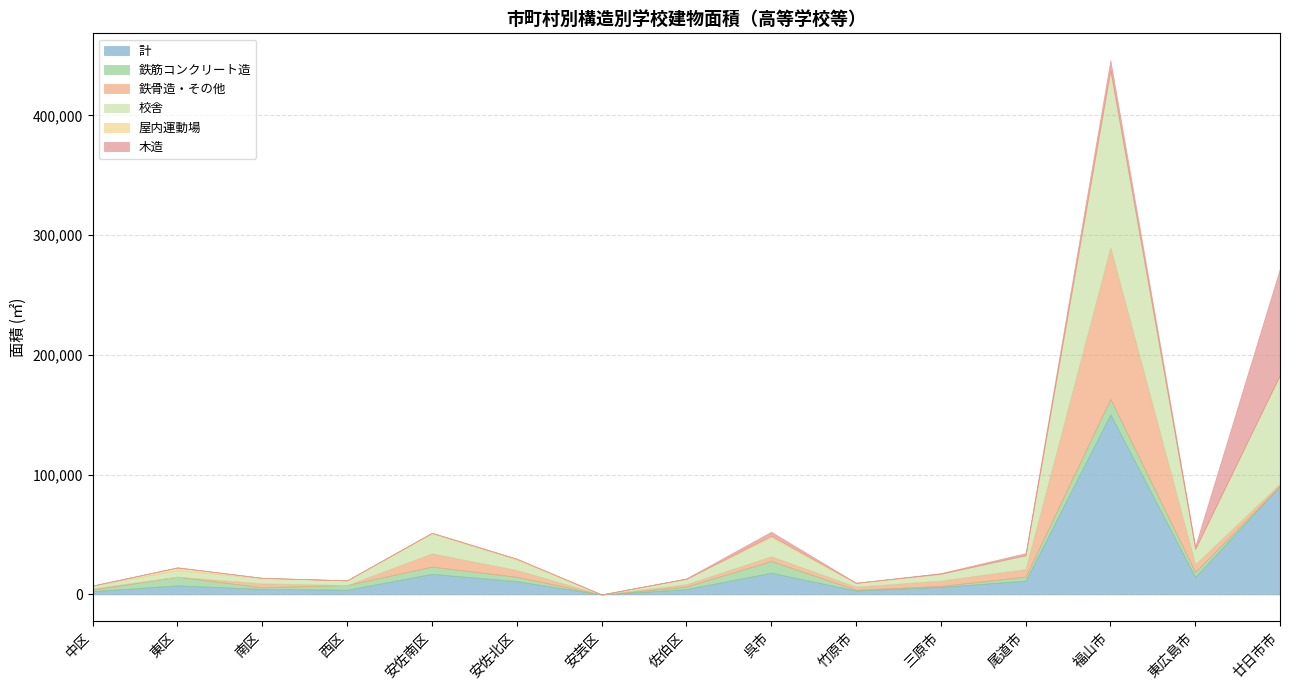

The 木造 series shows 88948 at 廿日市市. True or false?

True